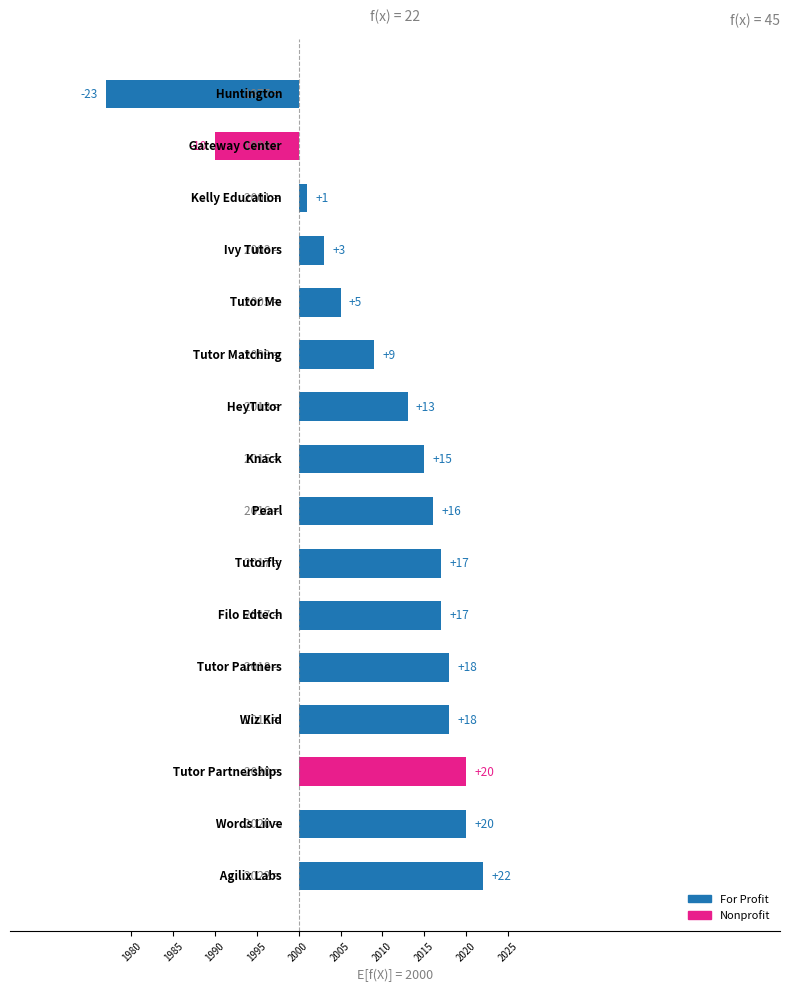

Does the chart contain any negative values?

Yes